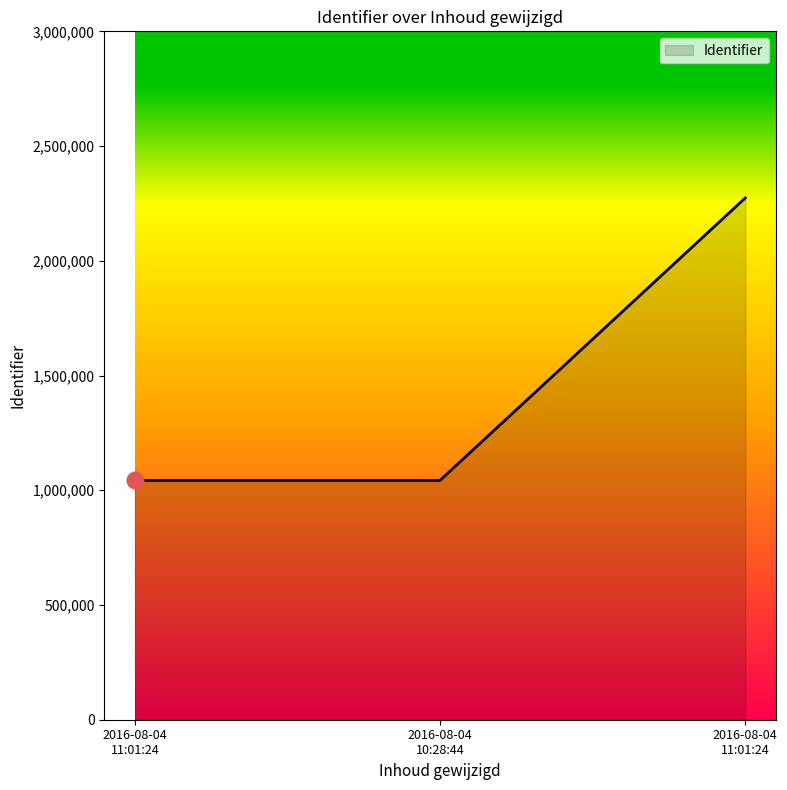

List the labels in order of value, largest first.

2016-08-04 11:01:24, 2016-08-04 10:28:44, 2016-08-04 11:01:24